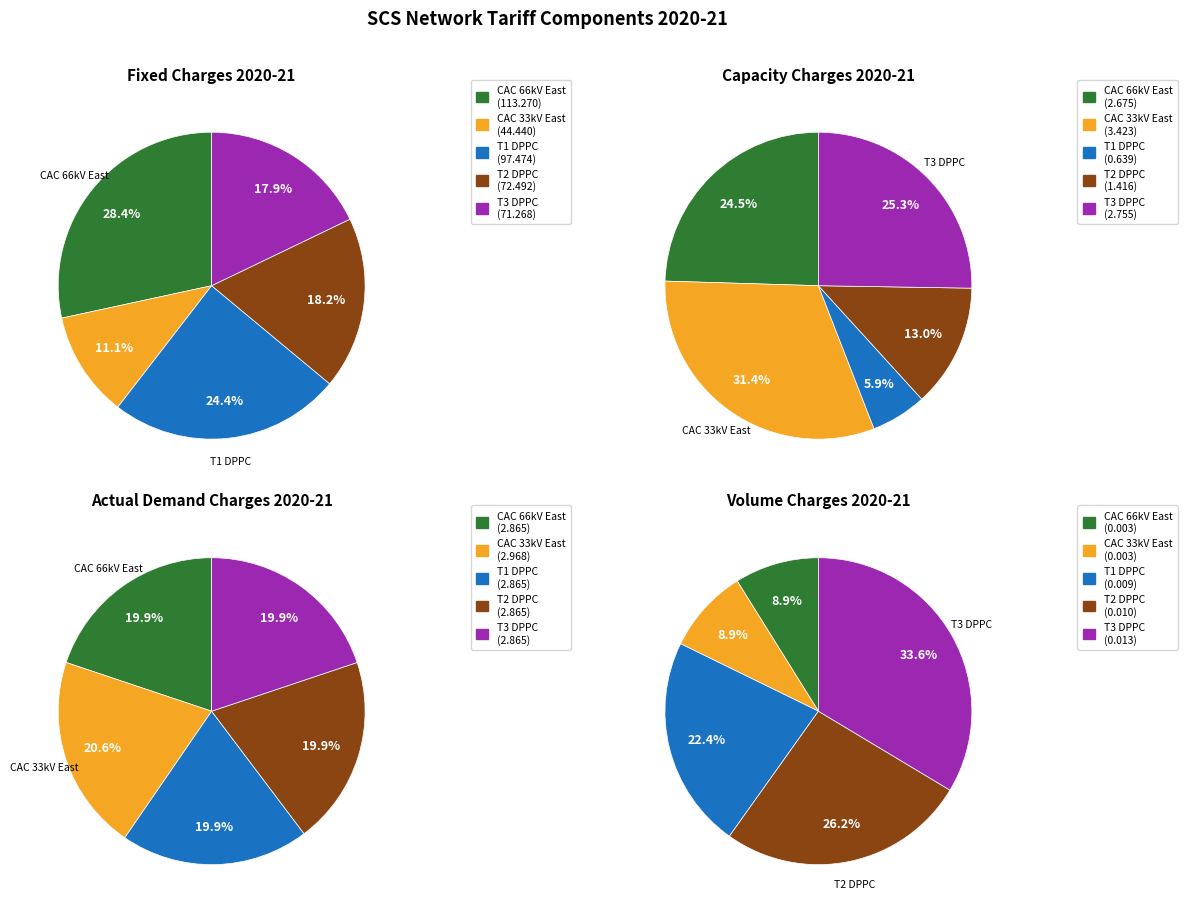

What percentage do T3 DPPC and T1 DPPC together represent?

42.3%